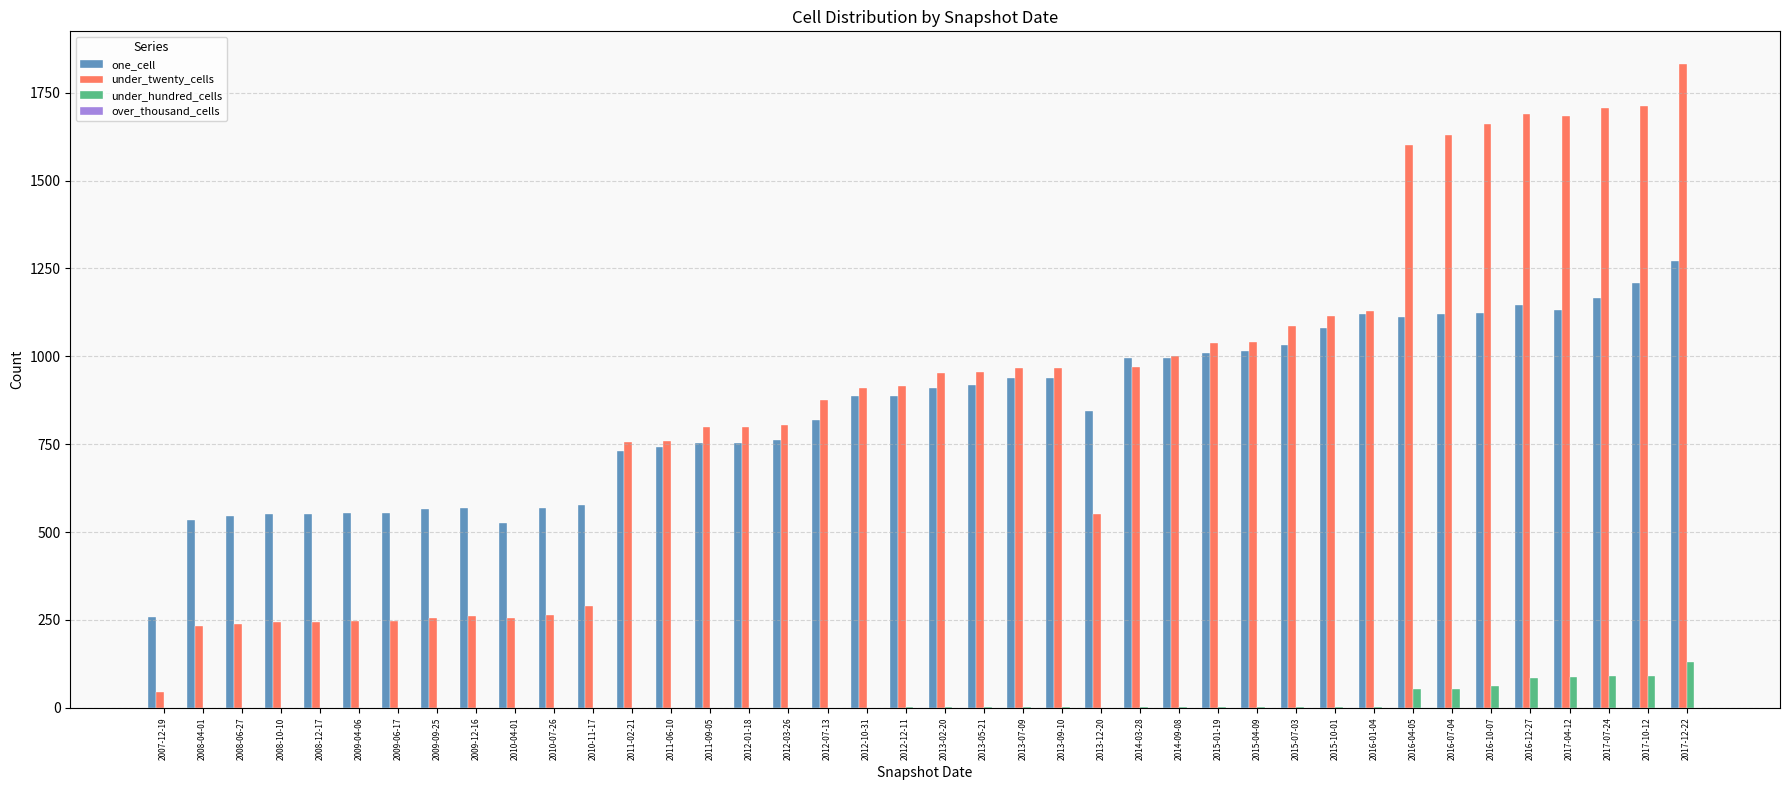

What is the sum of all under_hundred_cells values?

670